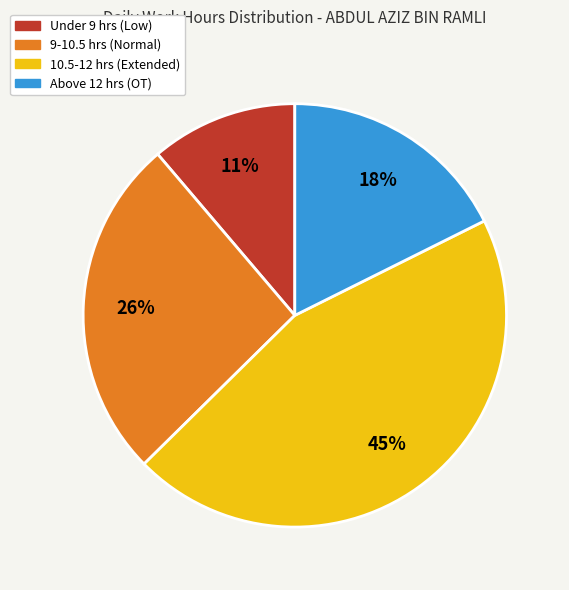

Is there any slice that represents more than half of the pie?

No